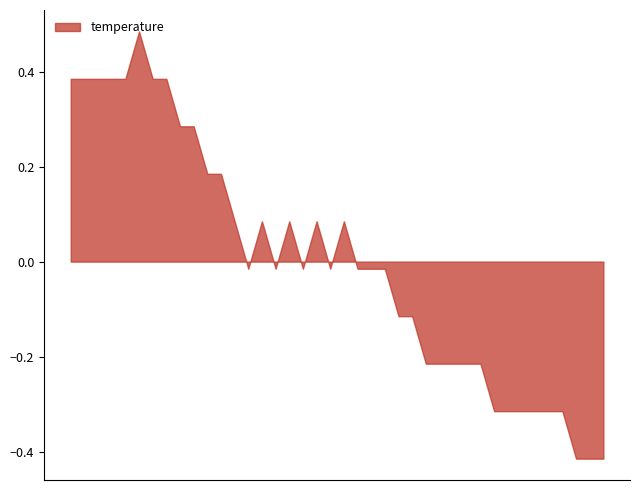

What is the difference between the maximum and minimum values?

0.9